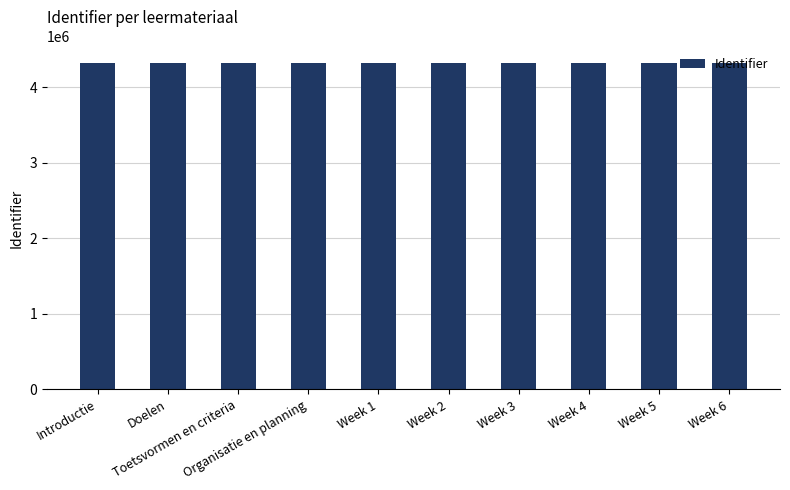

What is the change in value from Week 1 to Week 3?

+4